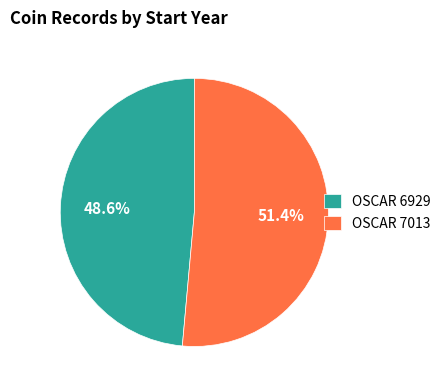

Which slice represents more than half of the pie?

OSCAR 7013